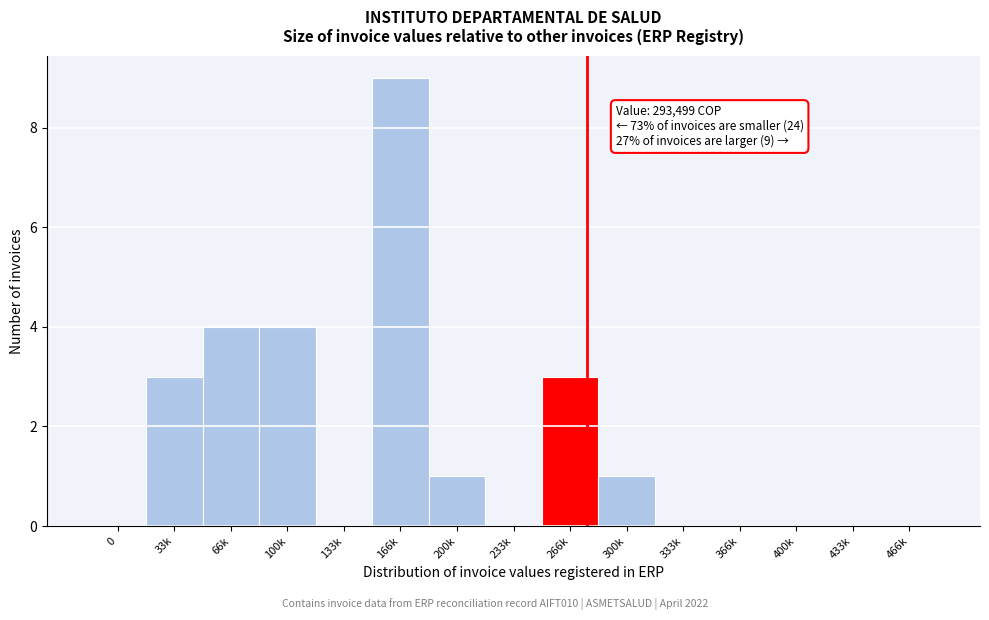

Reading left to right, what are all the values shown in this chart?

0=0	33k=3	66k=4	100k=4	133k=0	166k=9	200k=1	233k=0	266k=3	300k=1	333k=0	366k=0	400k=0	433k=0	466k=0